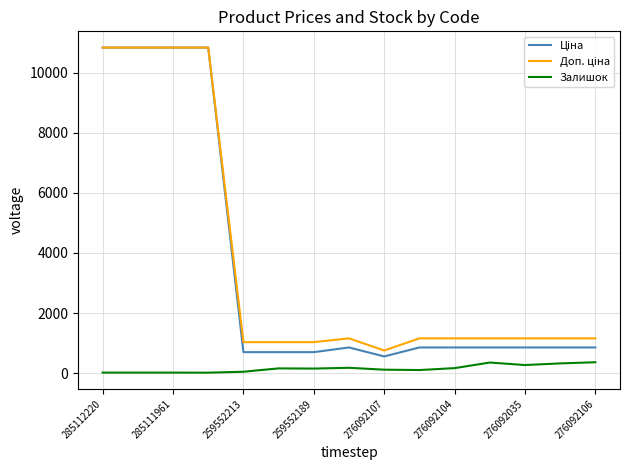

What is the highest value of the Залишок series?

362.0